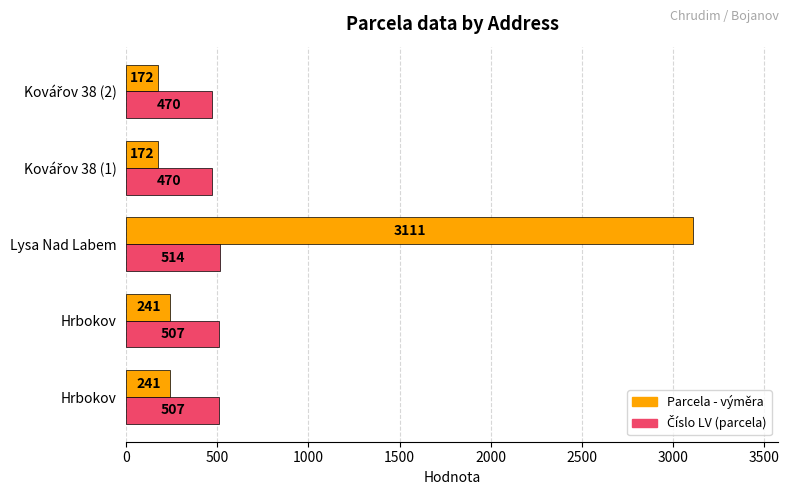

Count the number of data series in this chart.

2